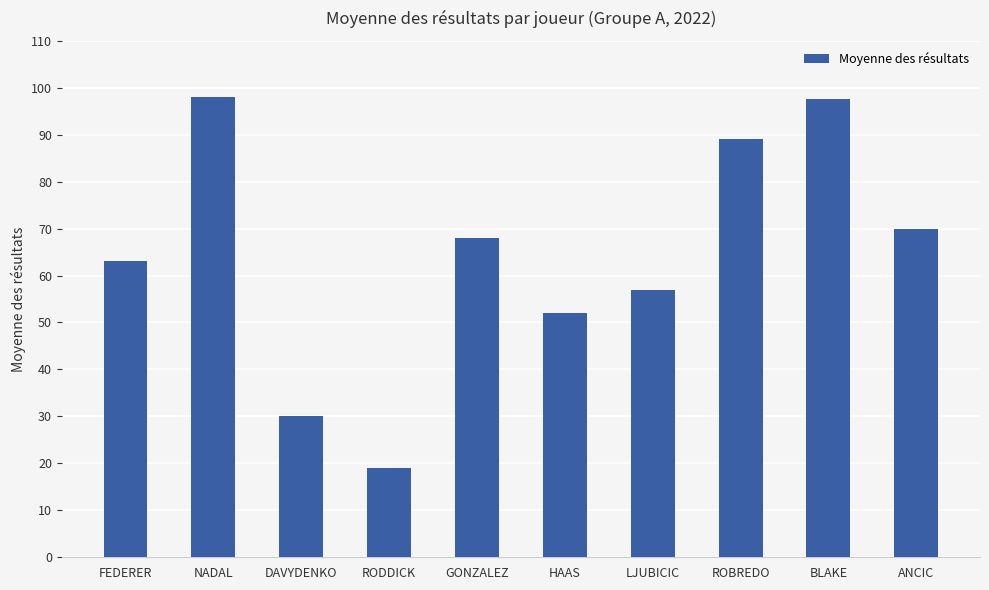

How many series are shown in this chart?

1